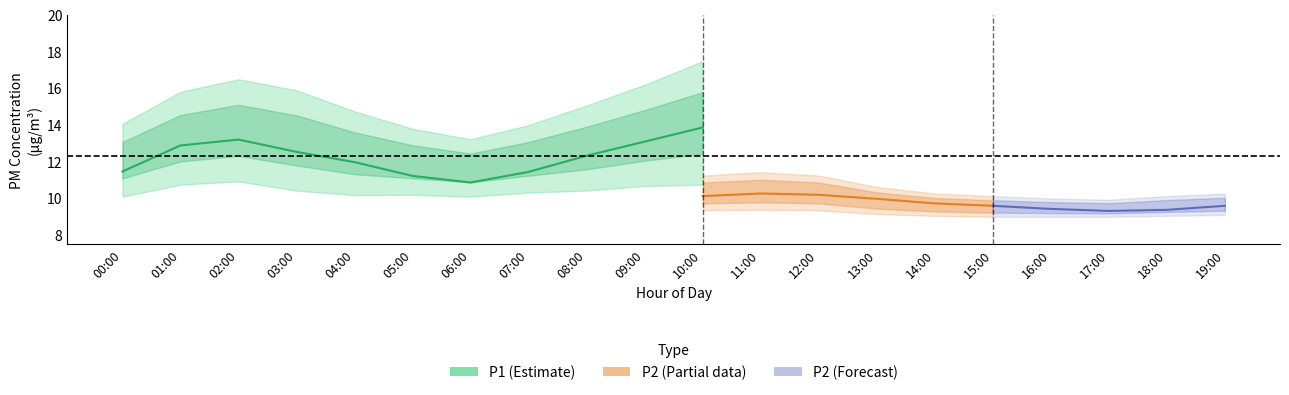

What is the label of the 2nd point from the right?

18:00